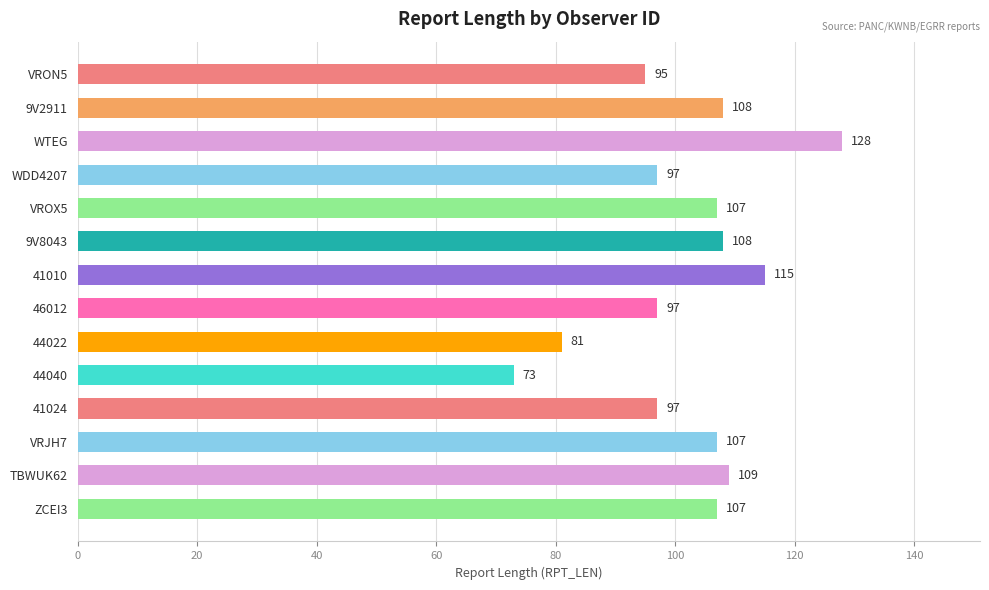

What is the difference between the second highest and second lowest values?

34